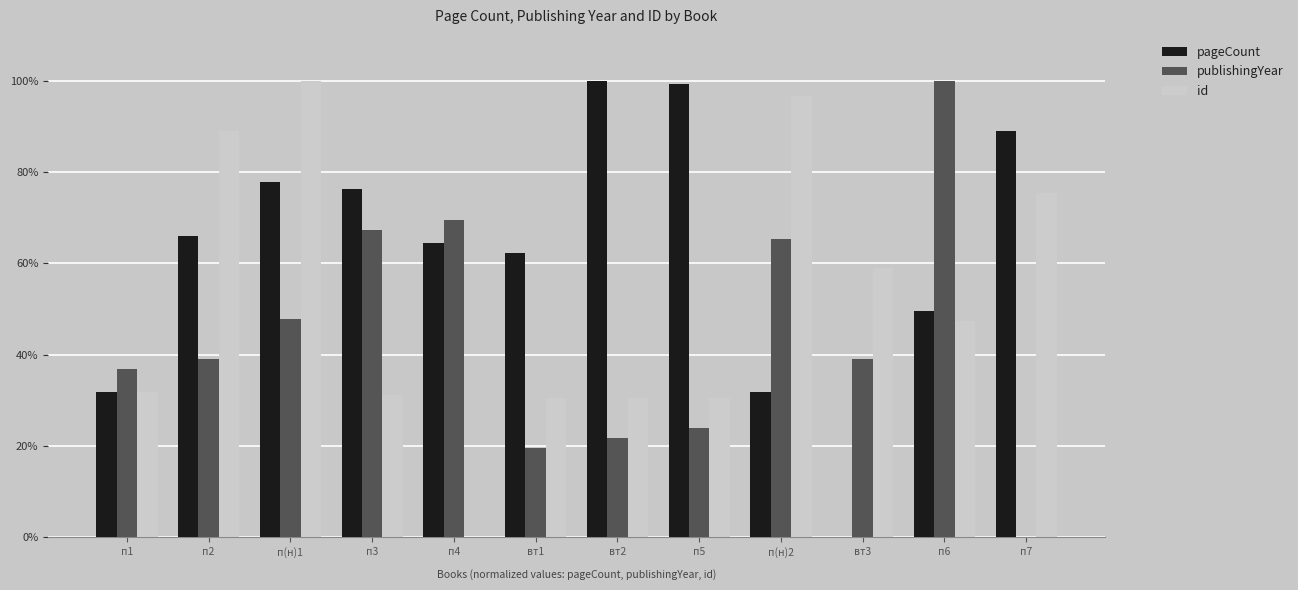

Which category has the highest value across all series?

вт2